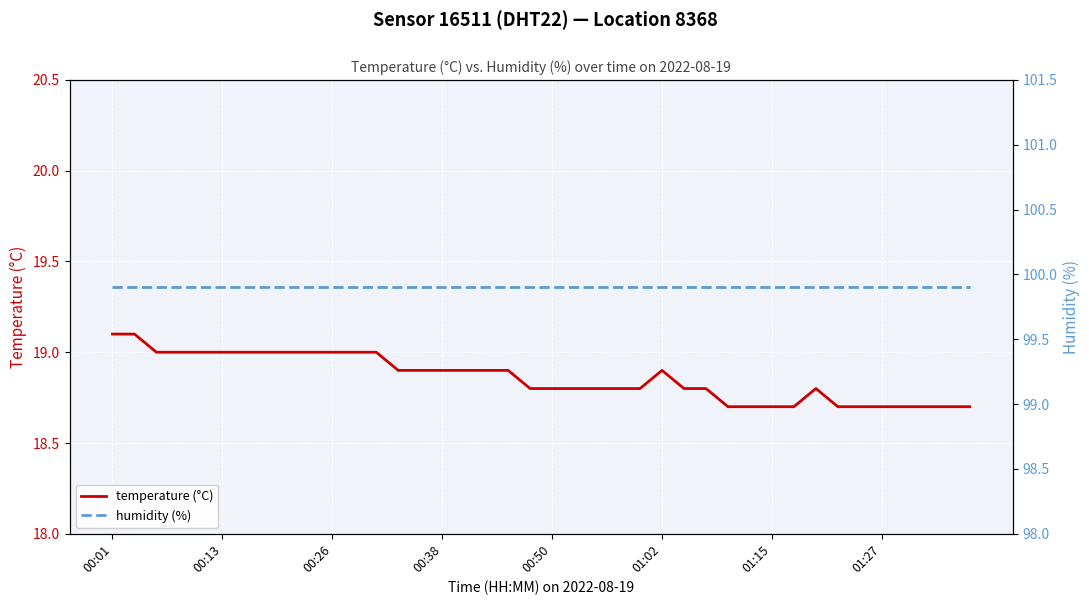

Rank the series by their average value, from lowest to highest.

temperature (°C), humidity (%)